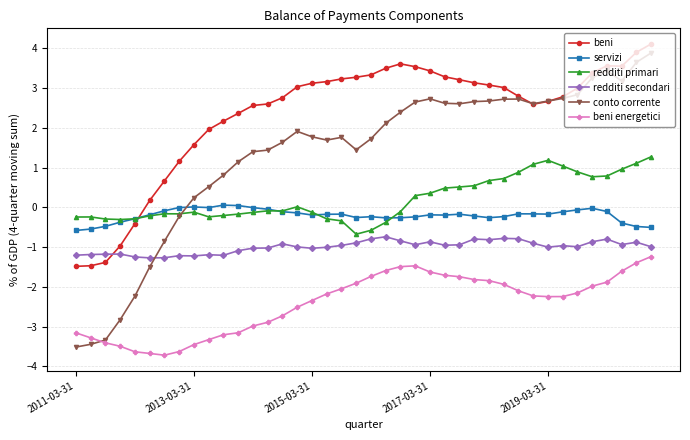

True or false: beni energetici and redditi secondari cross at least once.

False